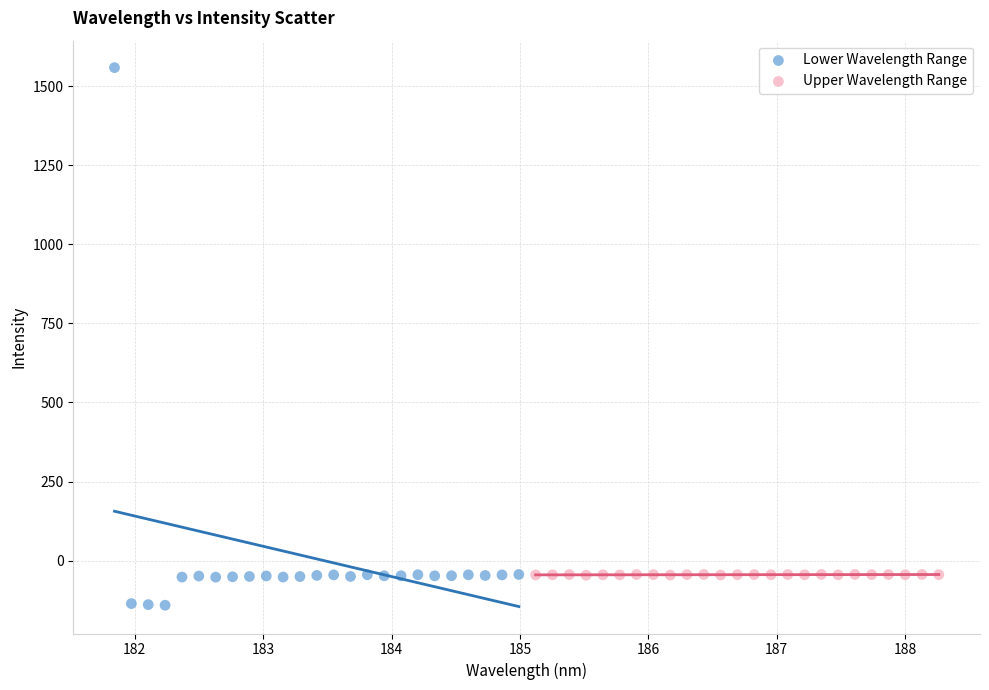

Which series contains the highest Y value?

Lower Wavelength Range